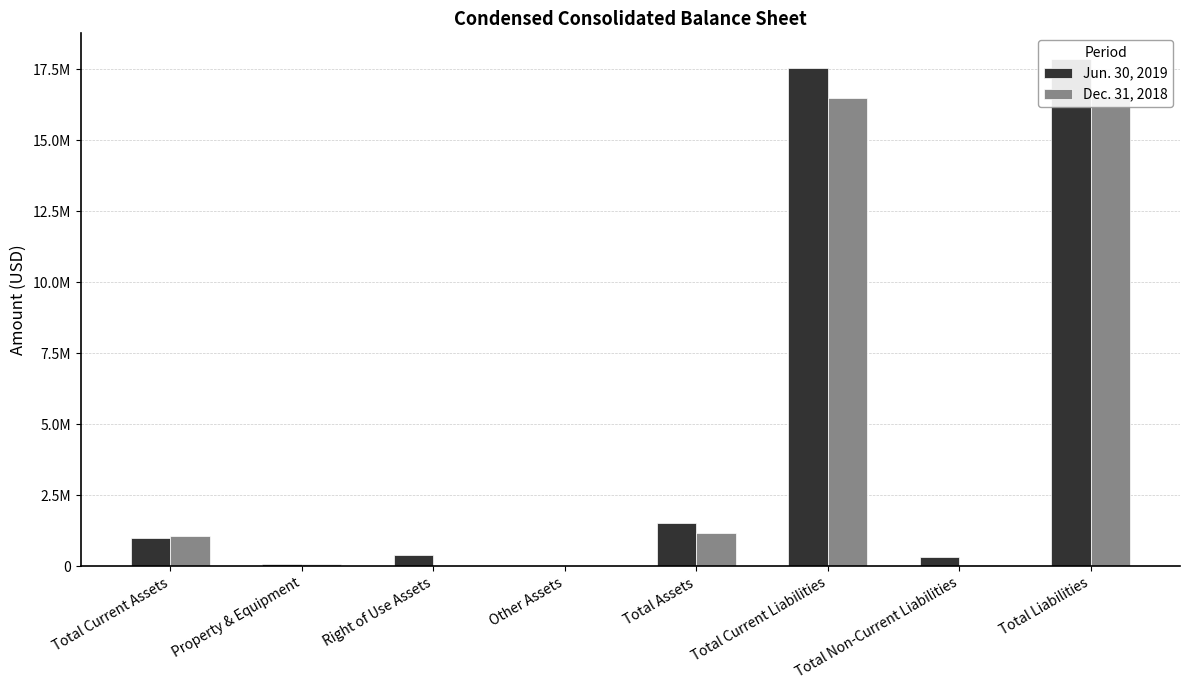

What is the total value across all series at Other Assets?

40052